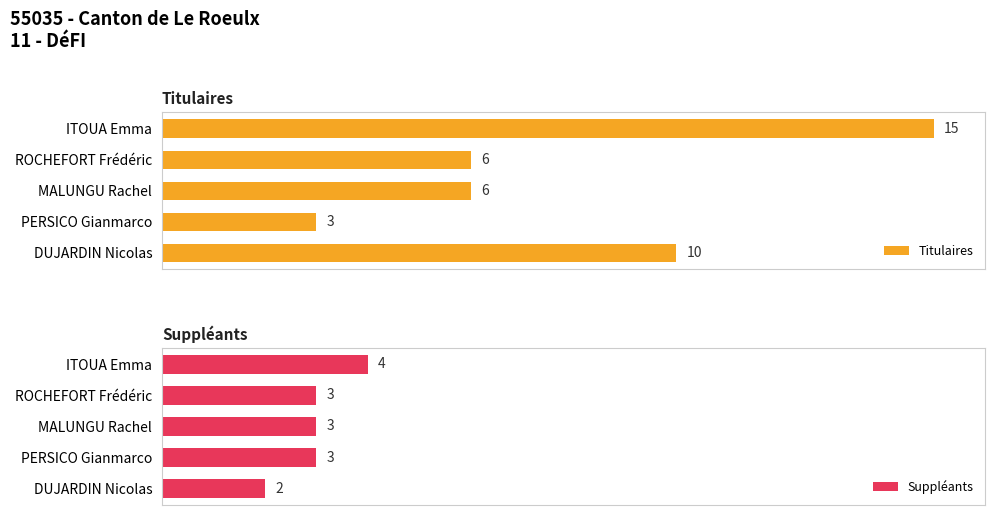

What is the maximum value shown in the chart?

15